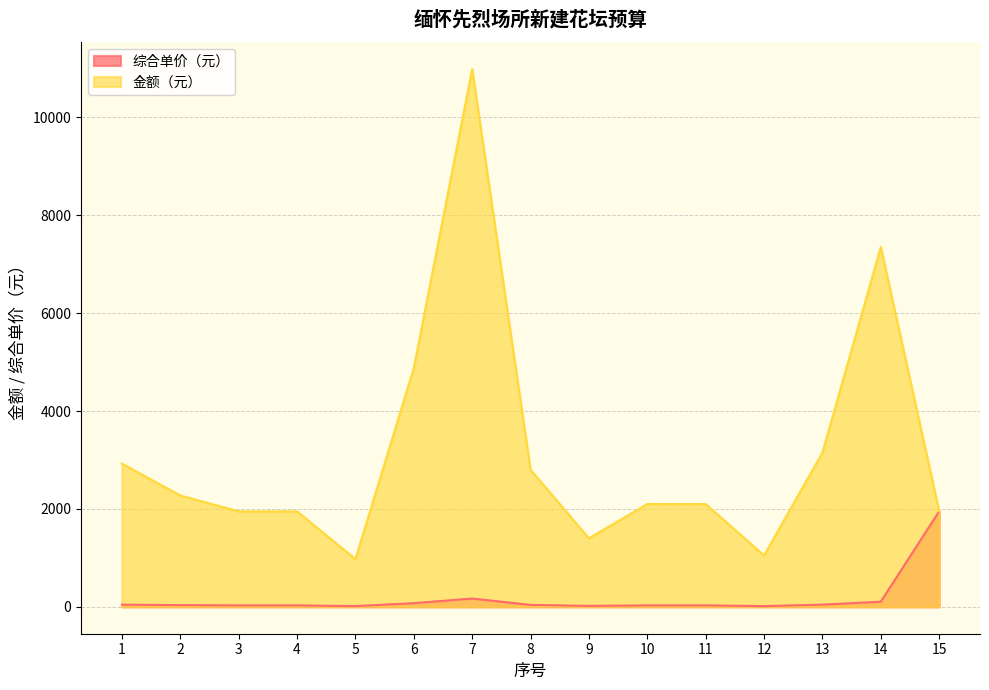

How many values in the 金额（元） series exceed 2100?

7